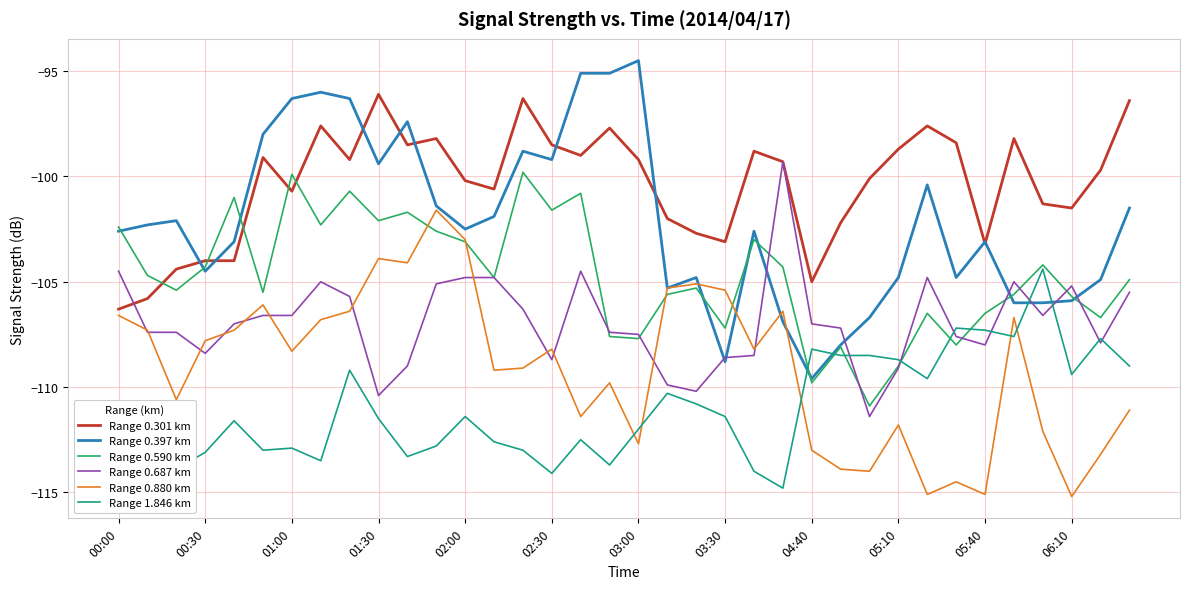

List the series in order of their overall mean, lowest first.

Range 1.846 km, Range 0.880 km, Range 0.687 km, Range 0.590 km, Range 0.397 km, Range 0.301 km